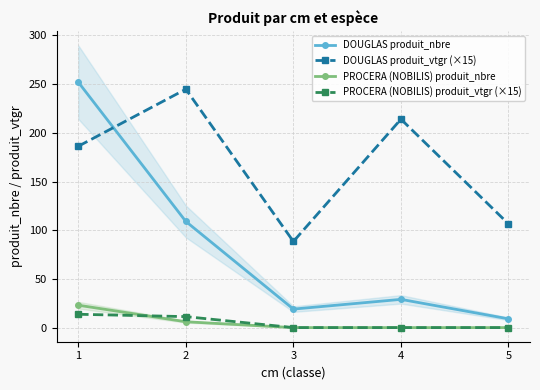

True or false: DOUGLAS produit_vtgr (×15) and PROCERA (NOBILIS) produit_vtgr (×15) intersect in this chart.

False